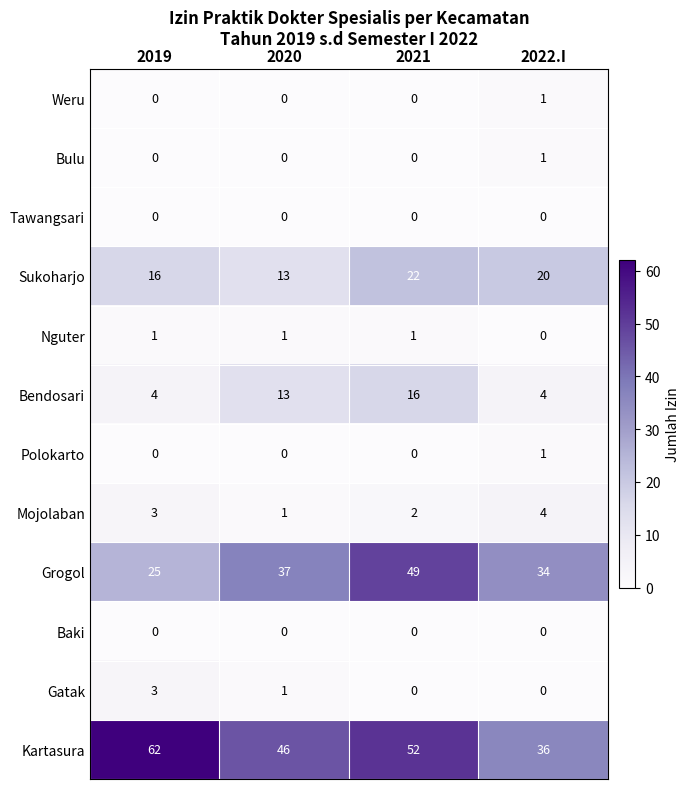

How many series are shown in this chart?

12